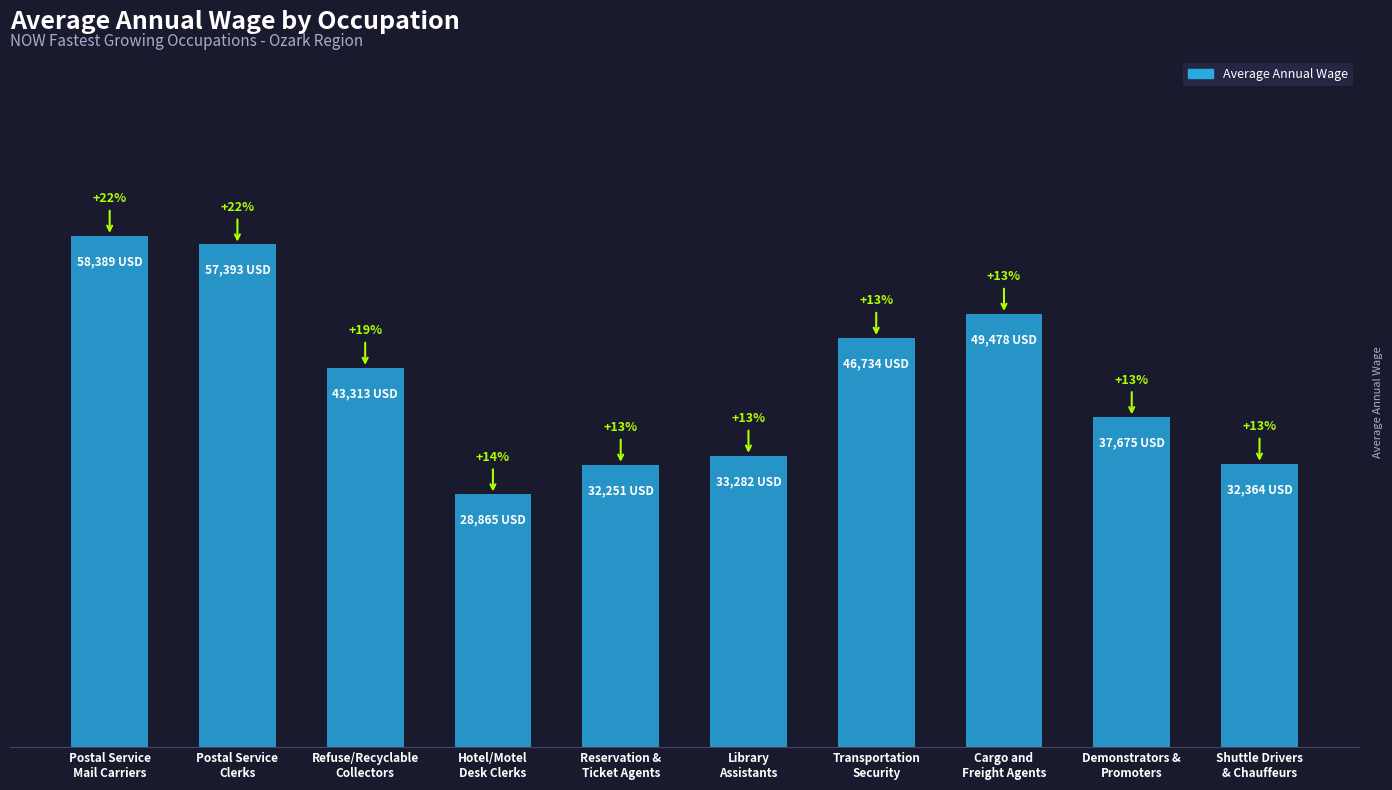

List the labels in order of value, smallest first.

Hotel/Motel
Desk Clerks, Reservation &
Ticket Agents, Shuttle Drivers
& Chauffeurs, Library
Assistants, Demonstrators &
Promoters, Refuse/Recyclable
Collectors, Transportation
Security, Cargo and
Freight Agents, Postal Service
Clerks, Postal Service
Mail Carriers